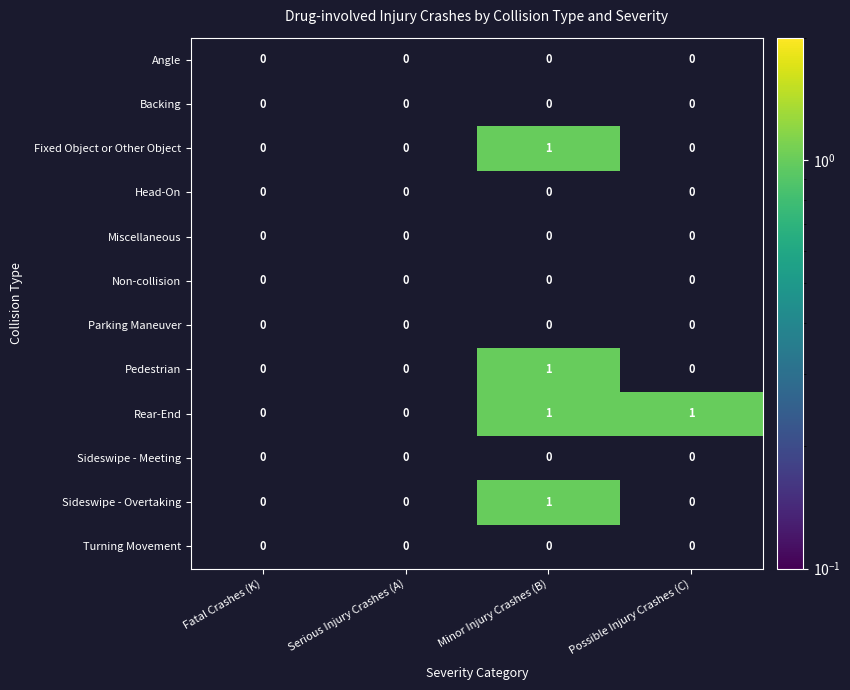

Which series changed the most between Serious Injury Crashes (A) and Possible Injury Crashes (C)?

Rear-End